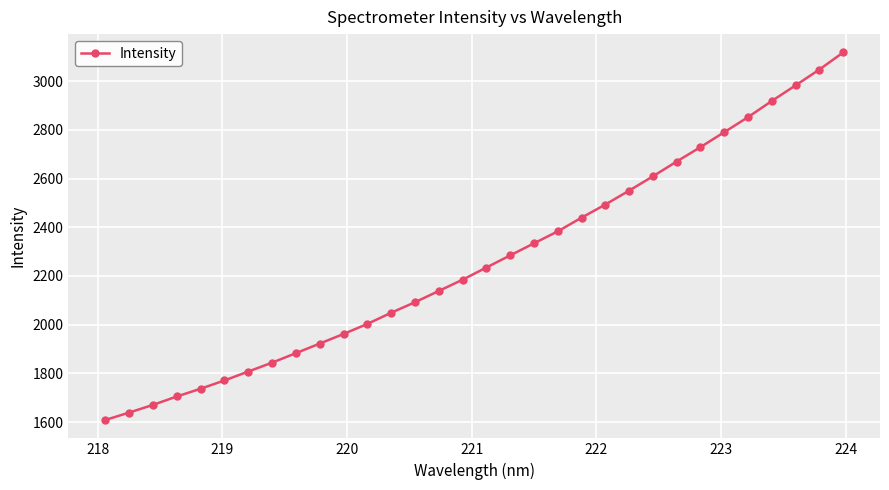

What is the maximum value shown in the chart?

3117.4